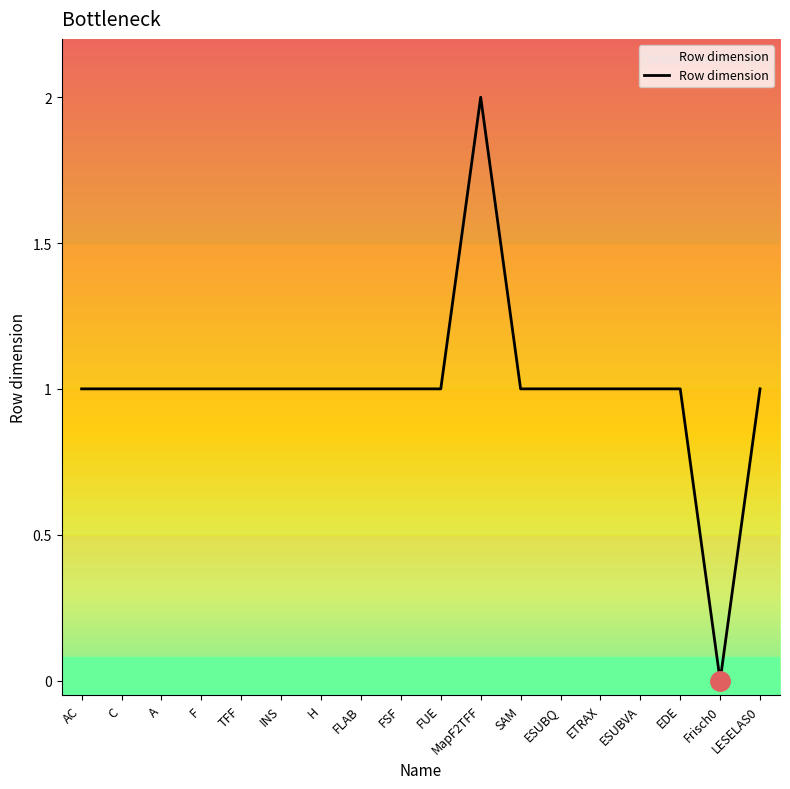

At which category does the chart reach its peak across all series?

MapF2TFF